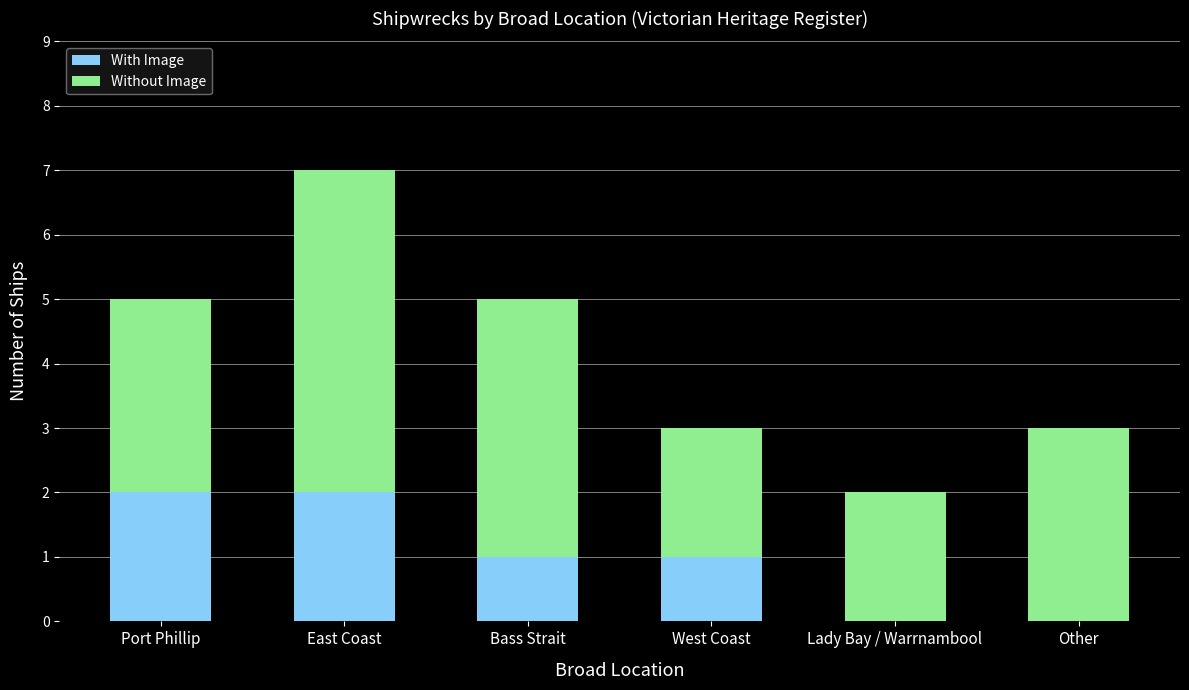

The value of With Image at East Coast is 1. True or false?

False